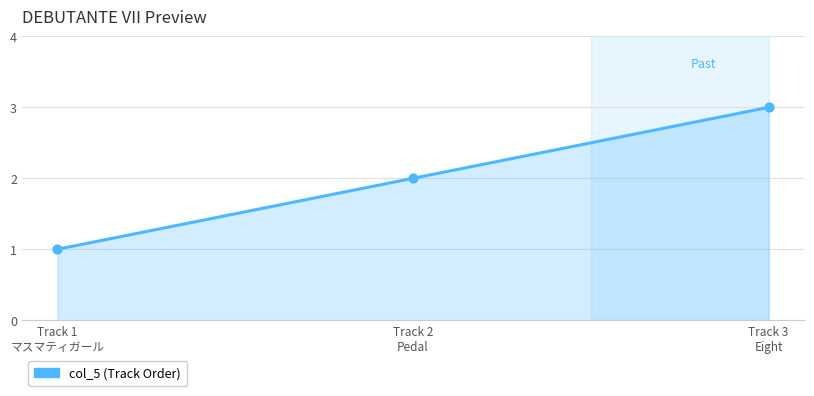

Which has a higher value, Track 2
Pedal or Track 1
マスマティガール?

Track 2
Pedal